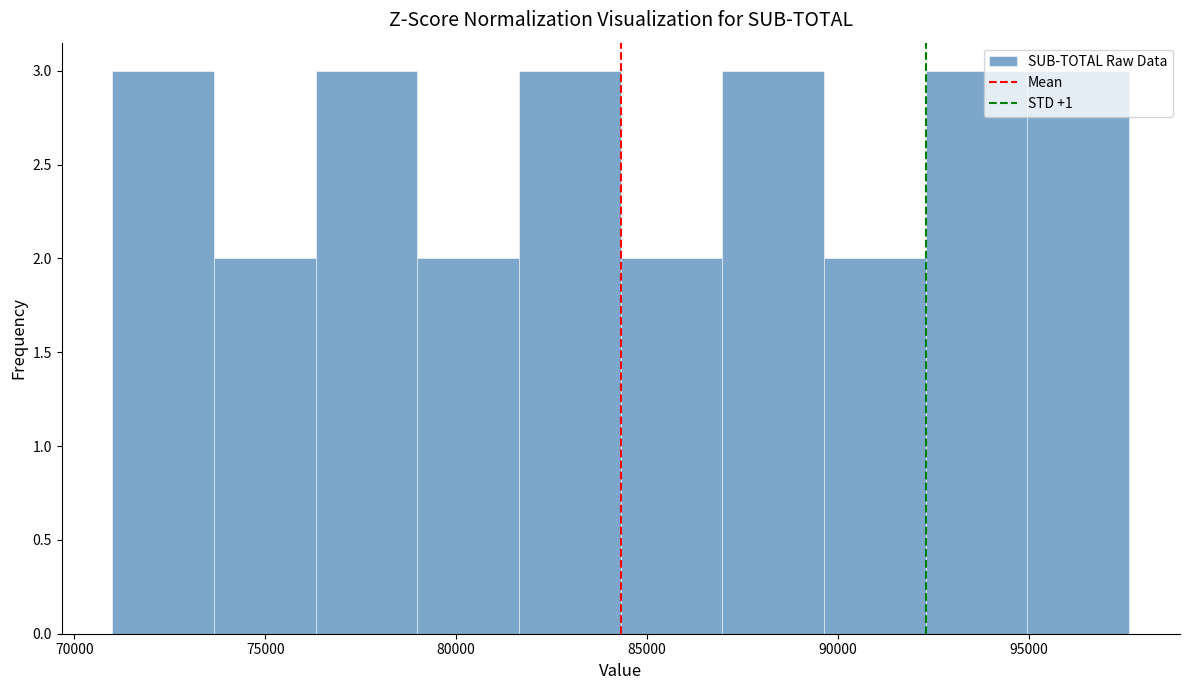

How tall is the bar that spans 76500 to 79000 on the x-axis? Neither the bar edges nor the heights are printed on the chart, so give them approximately, as read against the axes.

3